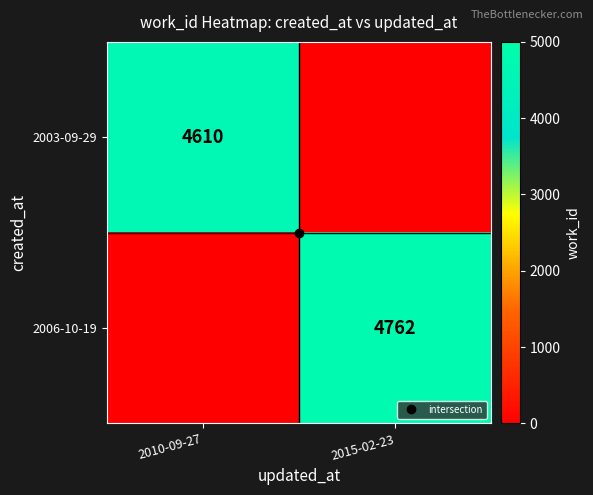

The value of 2003-09-29 at 2010-09-27 is 4610. True or false?

True